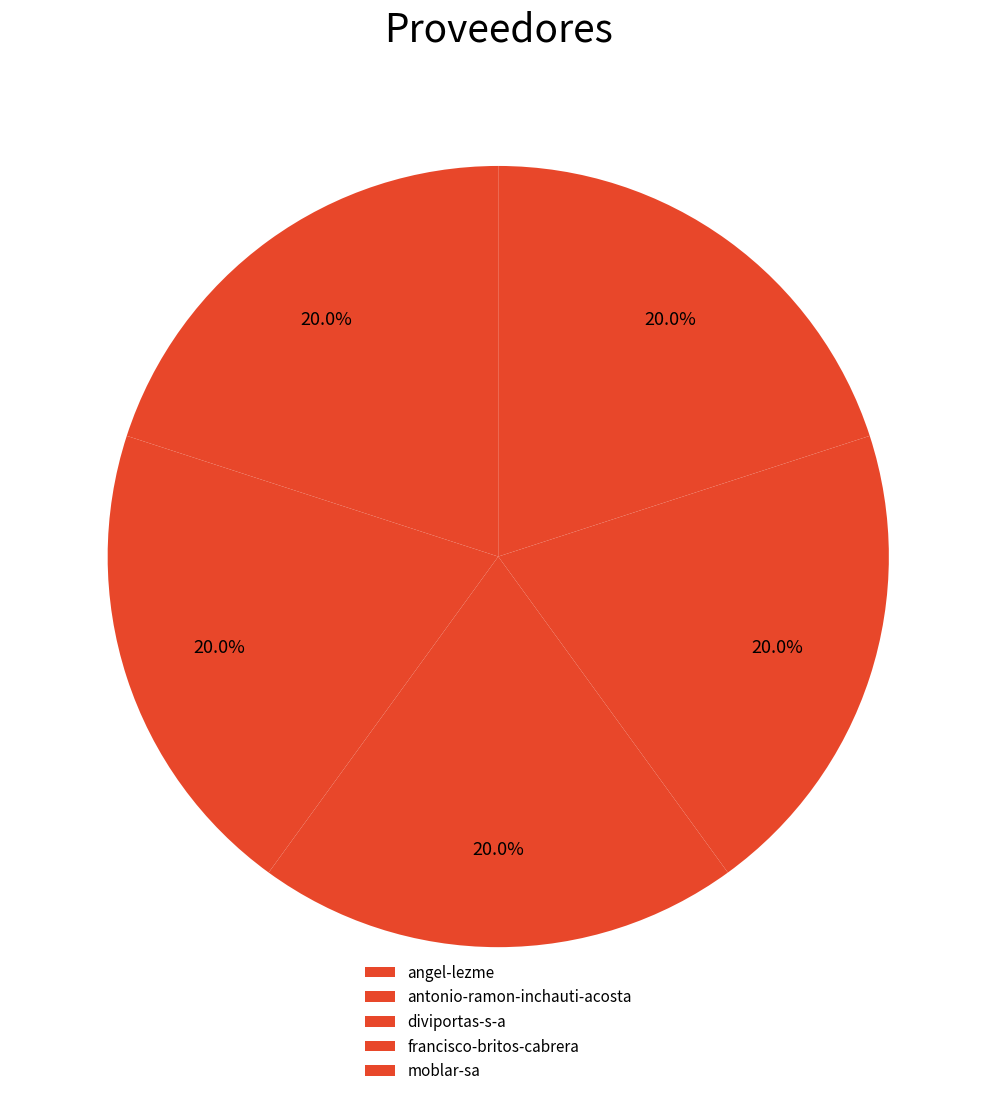

What is the largest slice in the pie chart?

angel-lezme